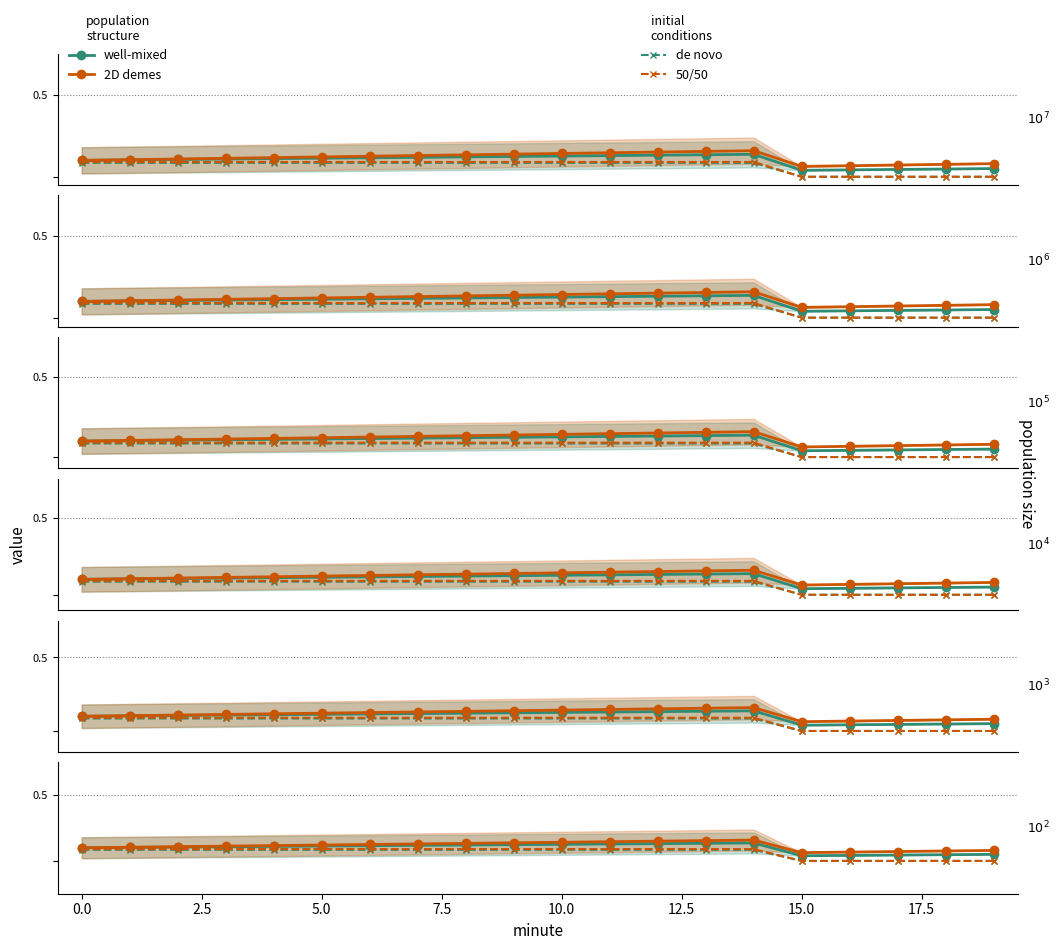

True or false: well-mixed (50/50) has a value of 0.0 at 0.0.

True